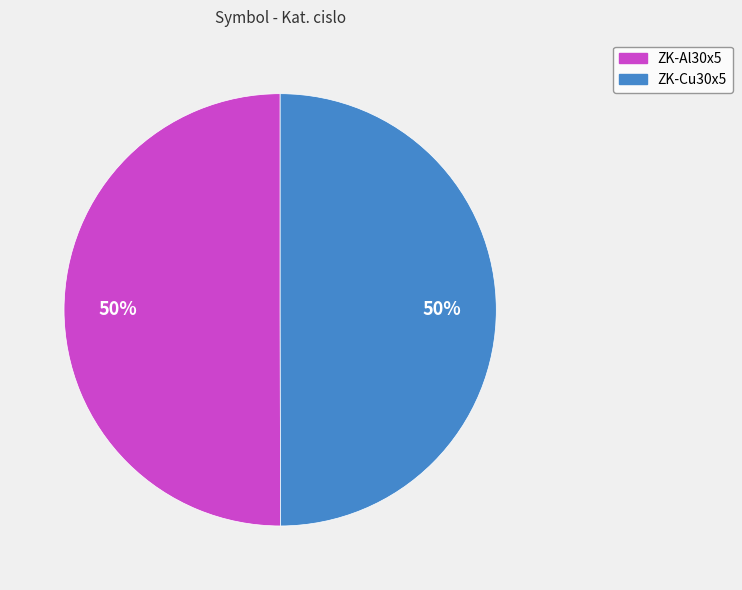

What is the ratio of the value at ZK-Cu30x5 to the value at ZK-Al30x5?

1.0